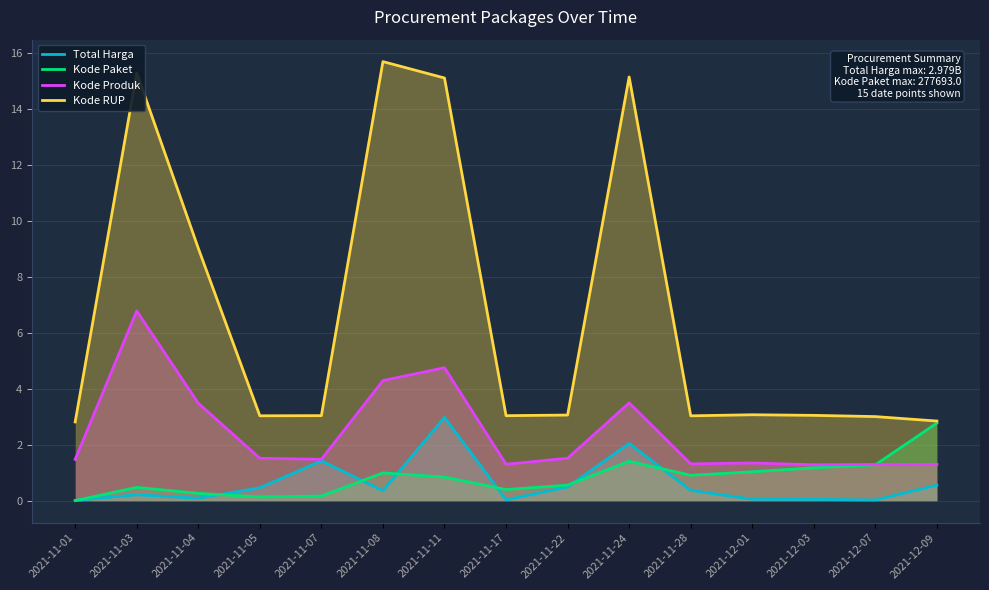

Where is the first local maximum for Kode RUP?

2021-11-03